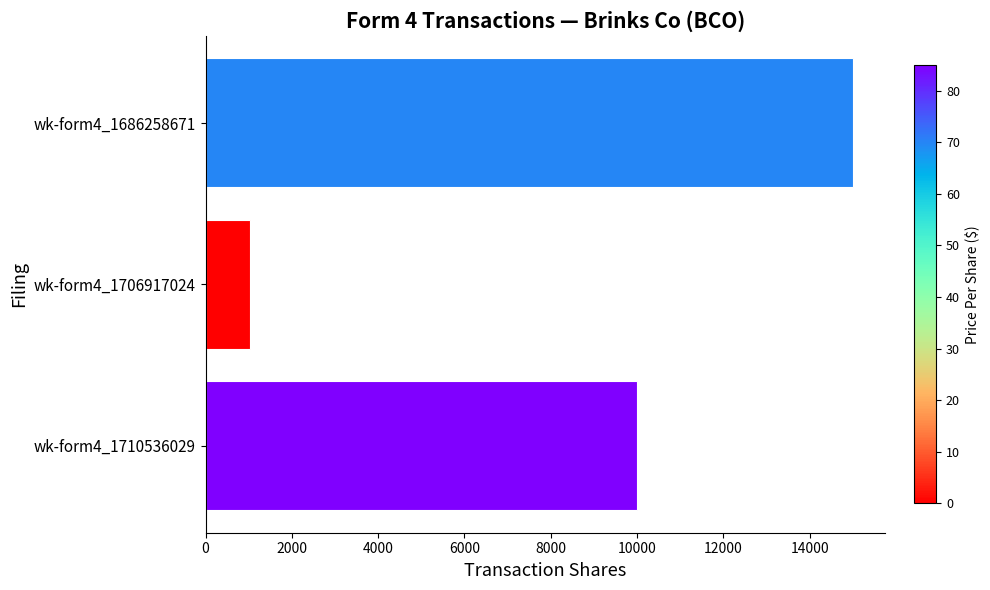

What is the average value?

8679